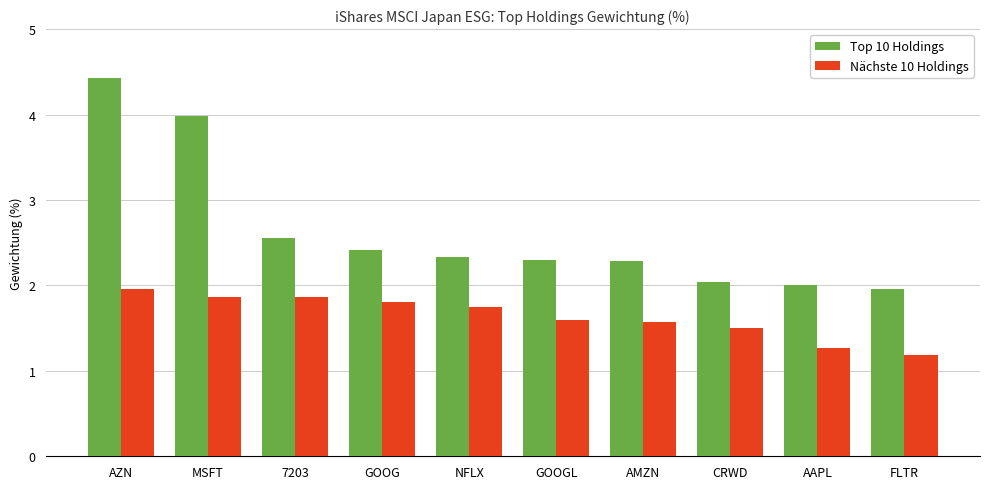

At which category is the sum across all series the highest?

AZN